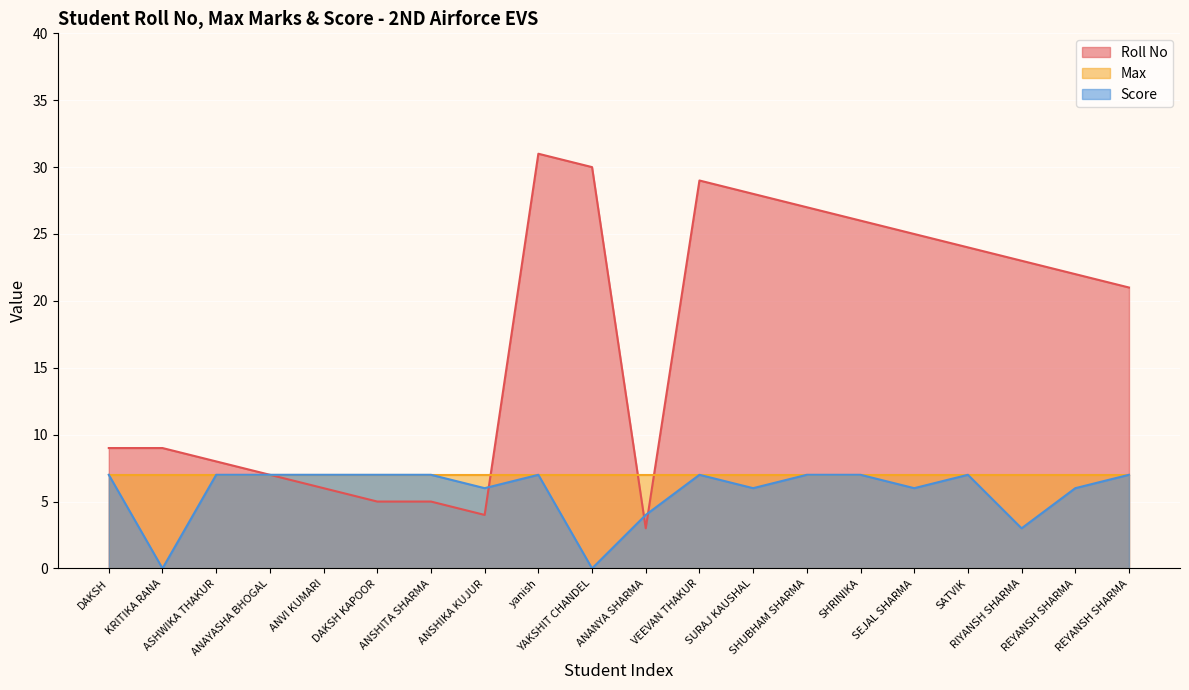

What is the sum of all Roll No values?

342